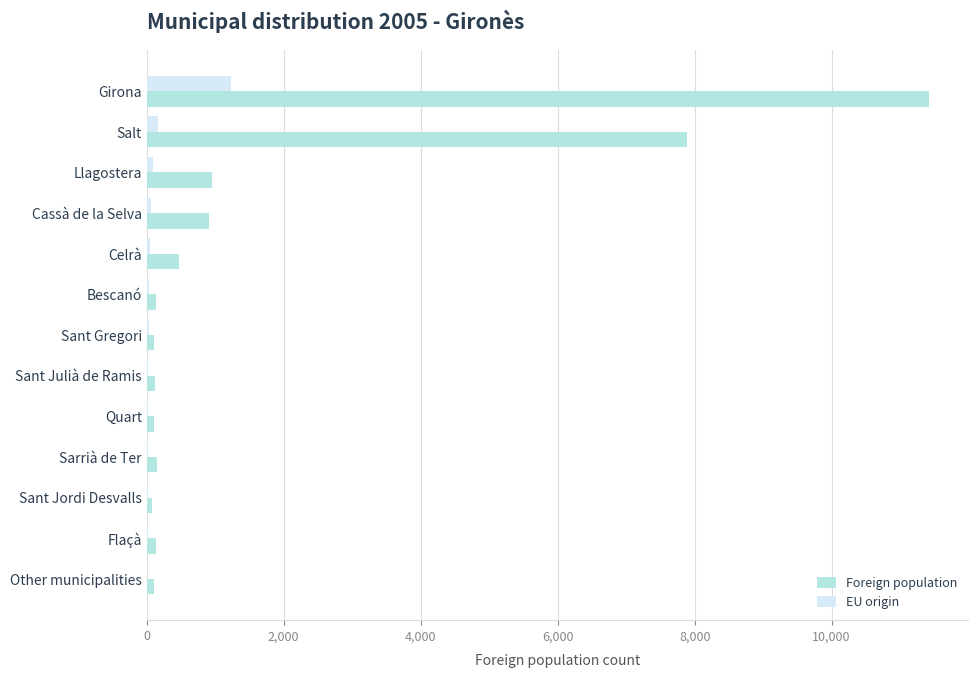

Which series changed the most between Salt and Llagostera?

Foreign population